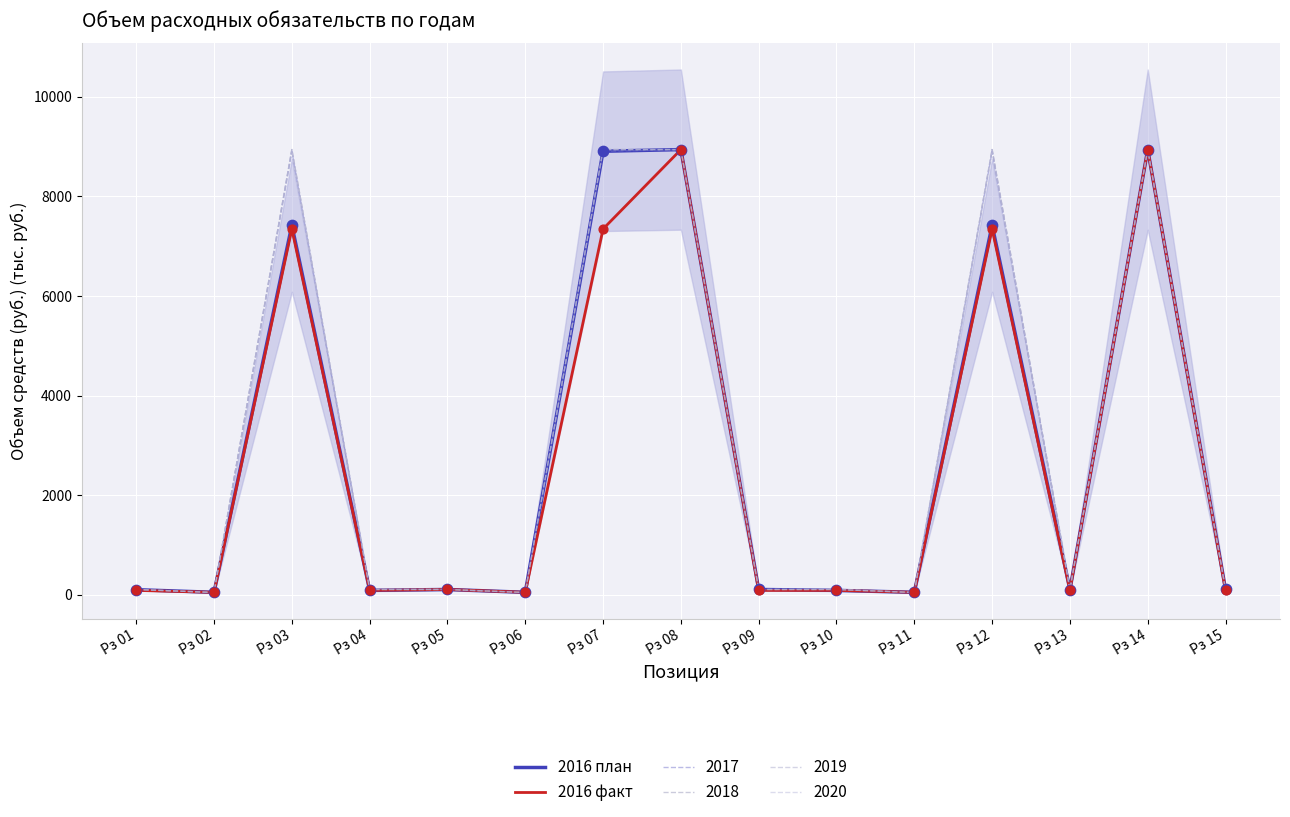

Is the value of 2016 факт at Рз 06 greater than the value of 2016 план at Рз 09?

No